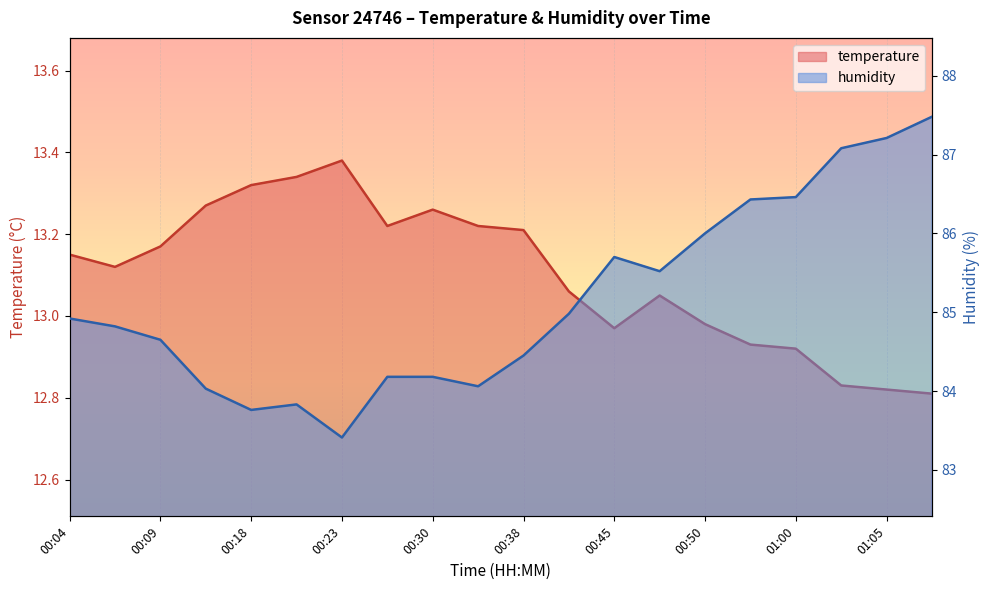

What is the label of the 12th point from the left?

00:40